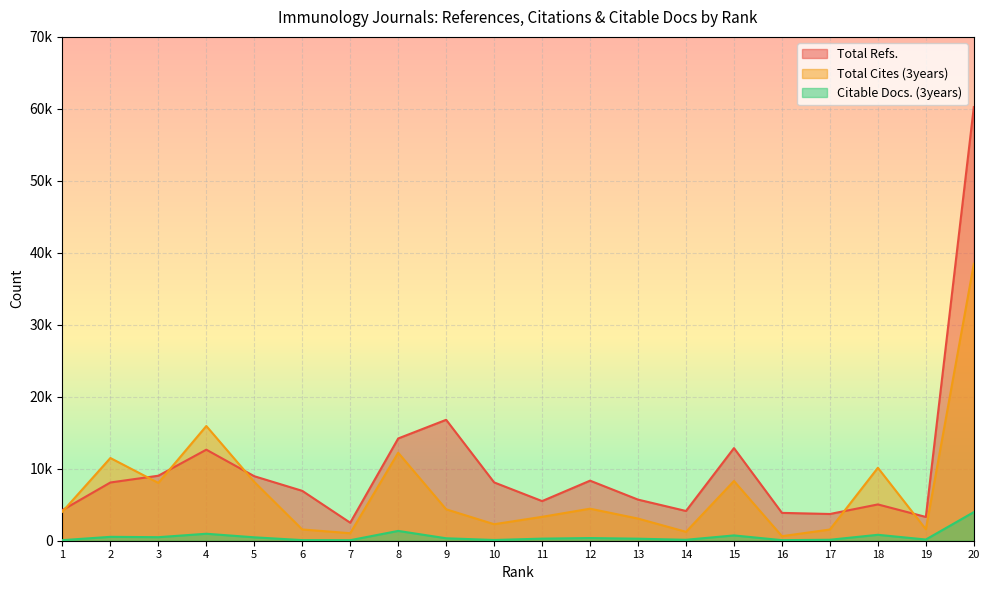

What is the approximate value of Total Cites (3years) at 18?

10134